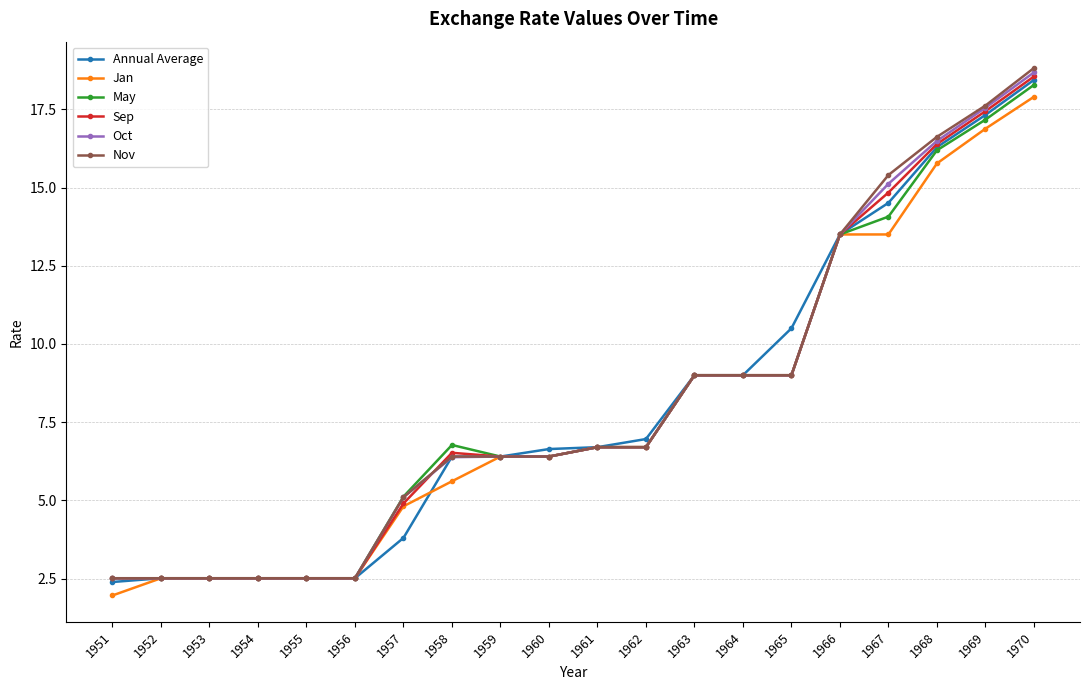

What is the value of the Nov point at the 18th from the left?

16.6